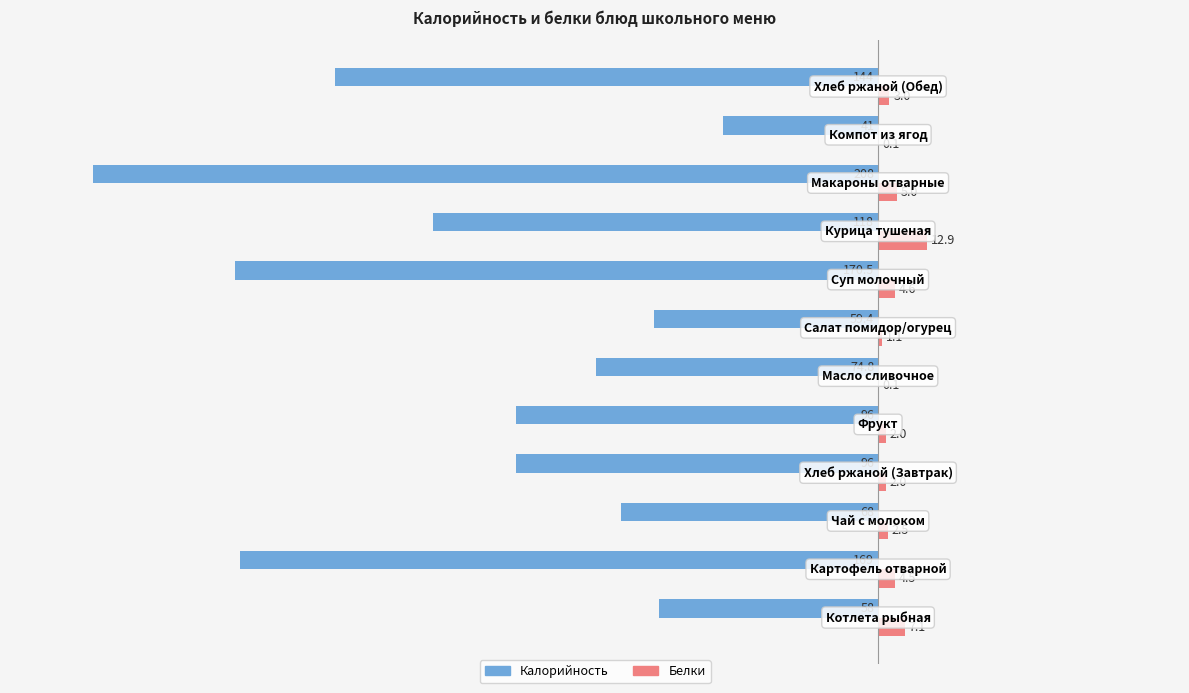

What is the maximum value for Белки?

12.9